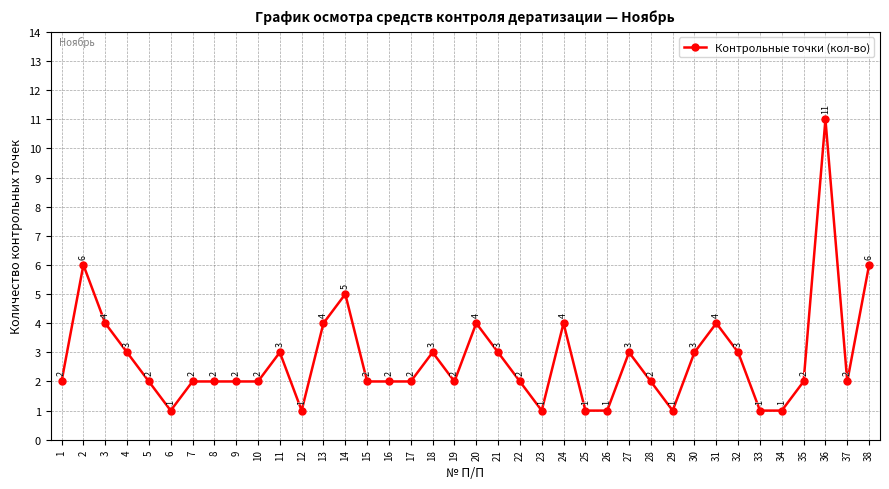

What is the difference between the maximum and second lowest values?

10